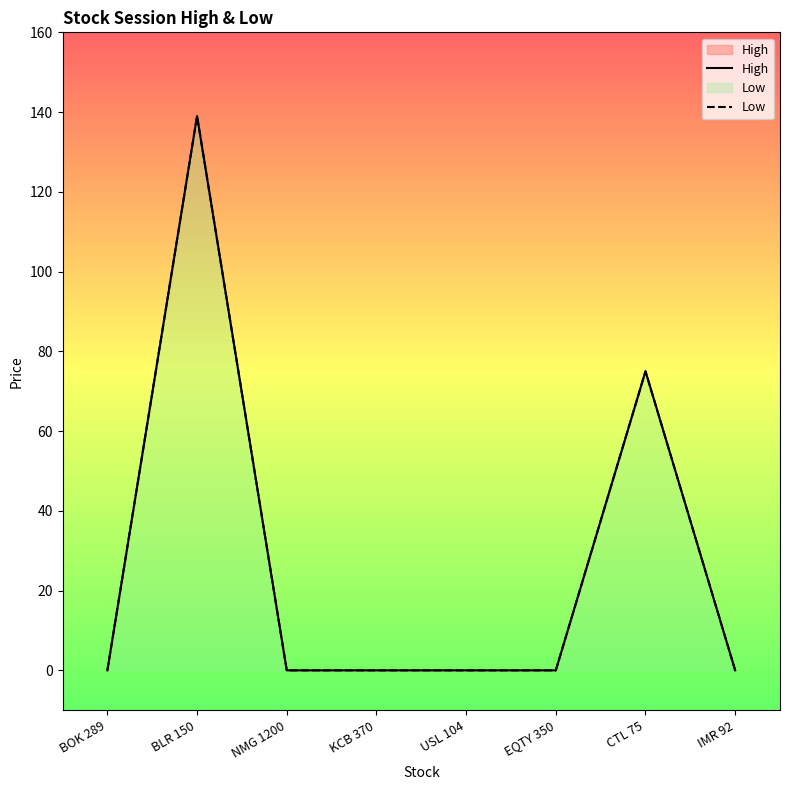

Reading left to right, list all the values displayed in this chart.

High: BOK 289=0	BLR 150=139	NMG 1200=0	KCB 370=0	USL 104=0	EQTY 350=0	CTL 75=75	IMR 92=0
Low: BOK 289=0	BLR 150=139	NMG 1200=0	KCB 370=0	USL 104=0	EQTY 350=0	CTL 75=75	IMR 92=0